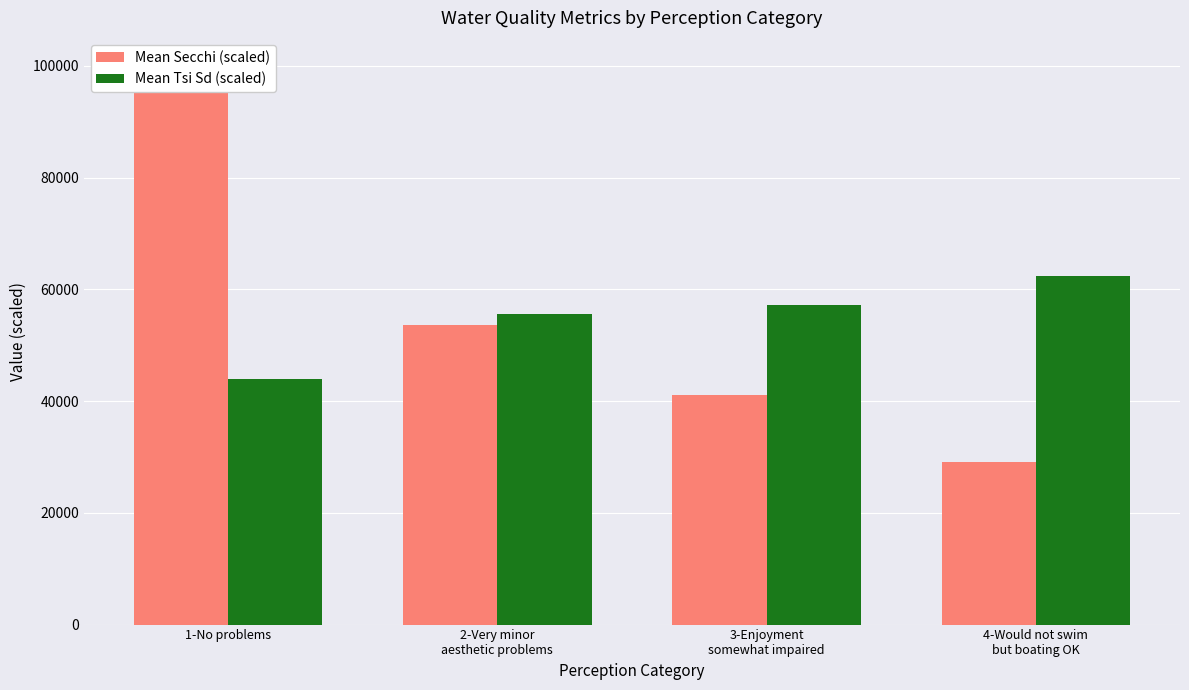

The value of Mean Tsi Sd (scaled) at 2-Very minor
aesthetic problems is 55615.4. True or false?

True